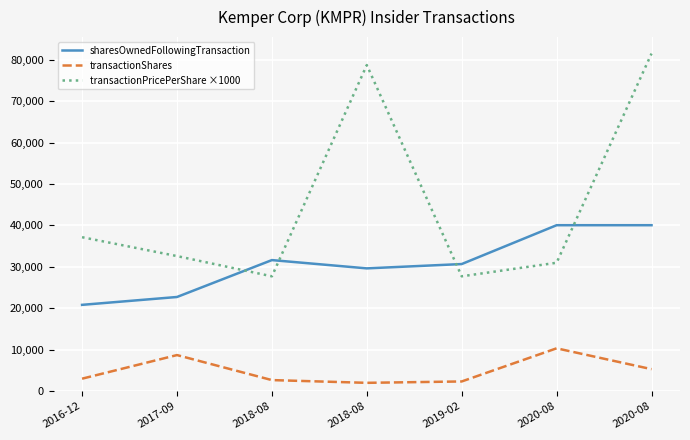

How many lines are shown in the chart?

3